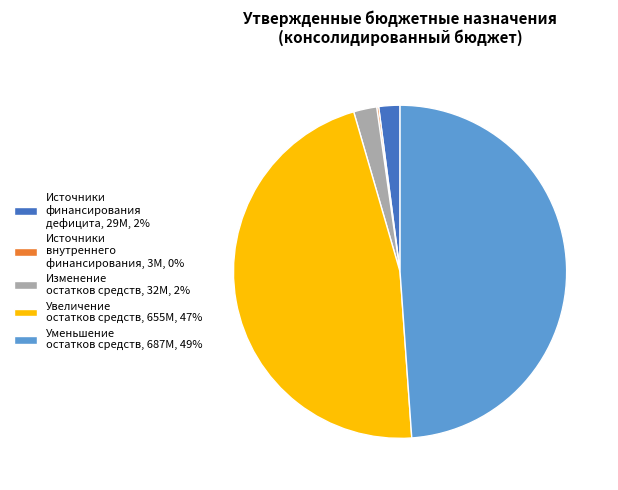

What is the ratio of the value at Увеличение остатков средств, 655M, 47% to the value at Источники финансирования дефицита, 29M, 2%?

22.7